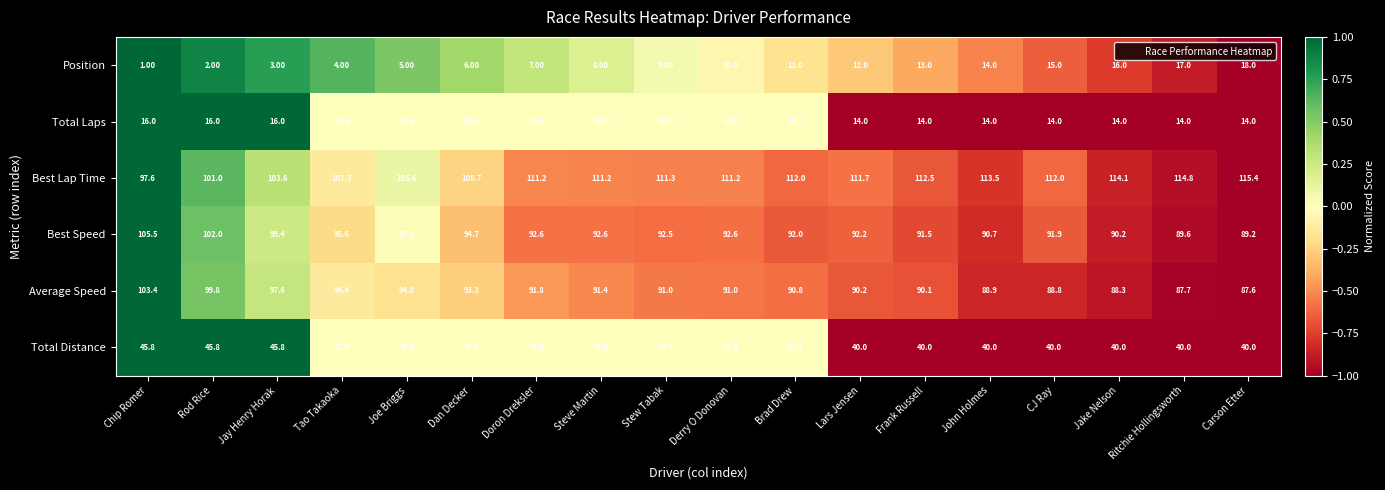

What is the spread (max minus min) of values at Jake Nelson?

100.1